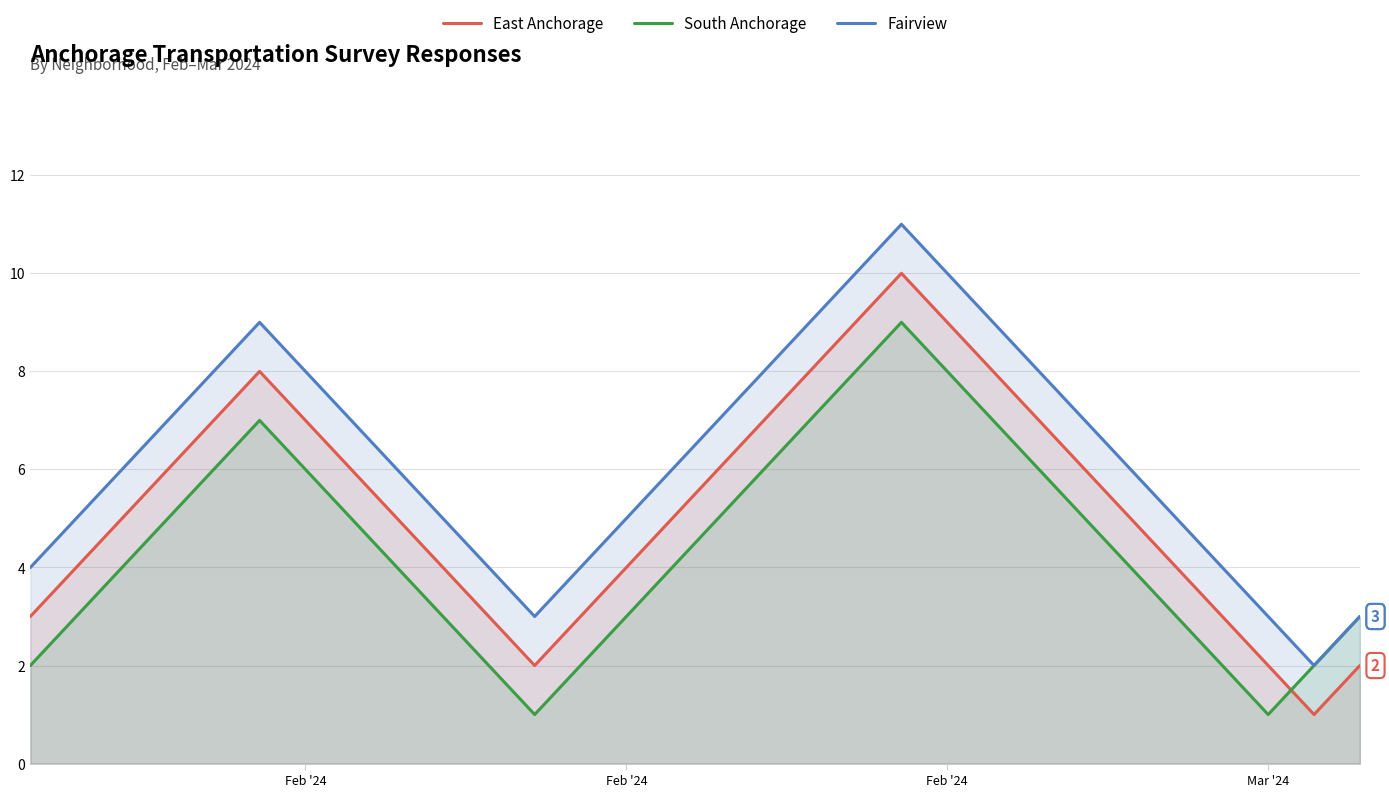

What are all the series names shown in the legend?

East Anchorage, South Anchorage, Fairview